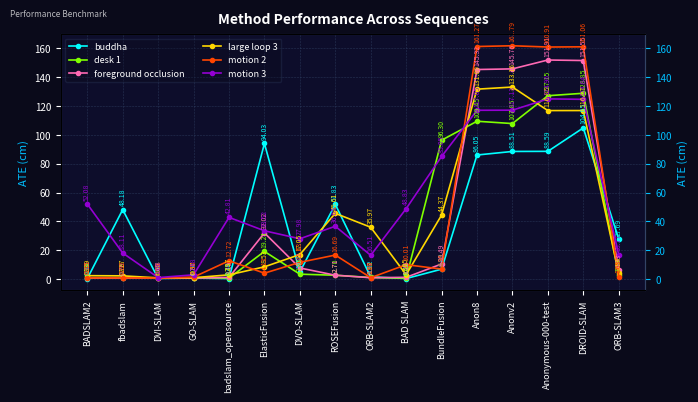

True or false: motion 2 has a value of 17.4 at badslam_opensource.

False